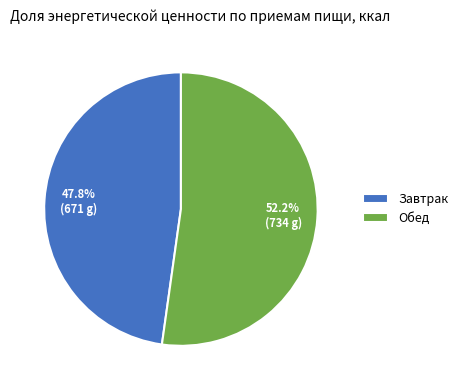

What is the largest slice in the pie chart?

Обед